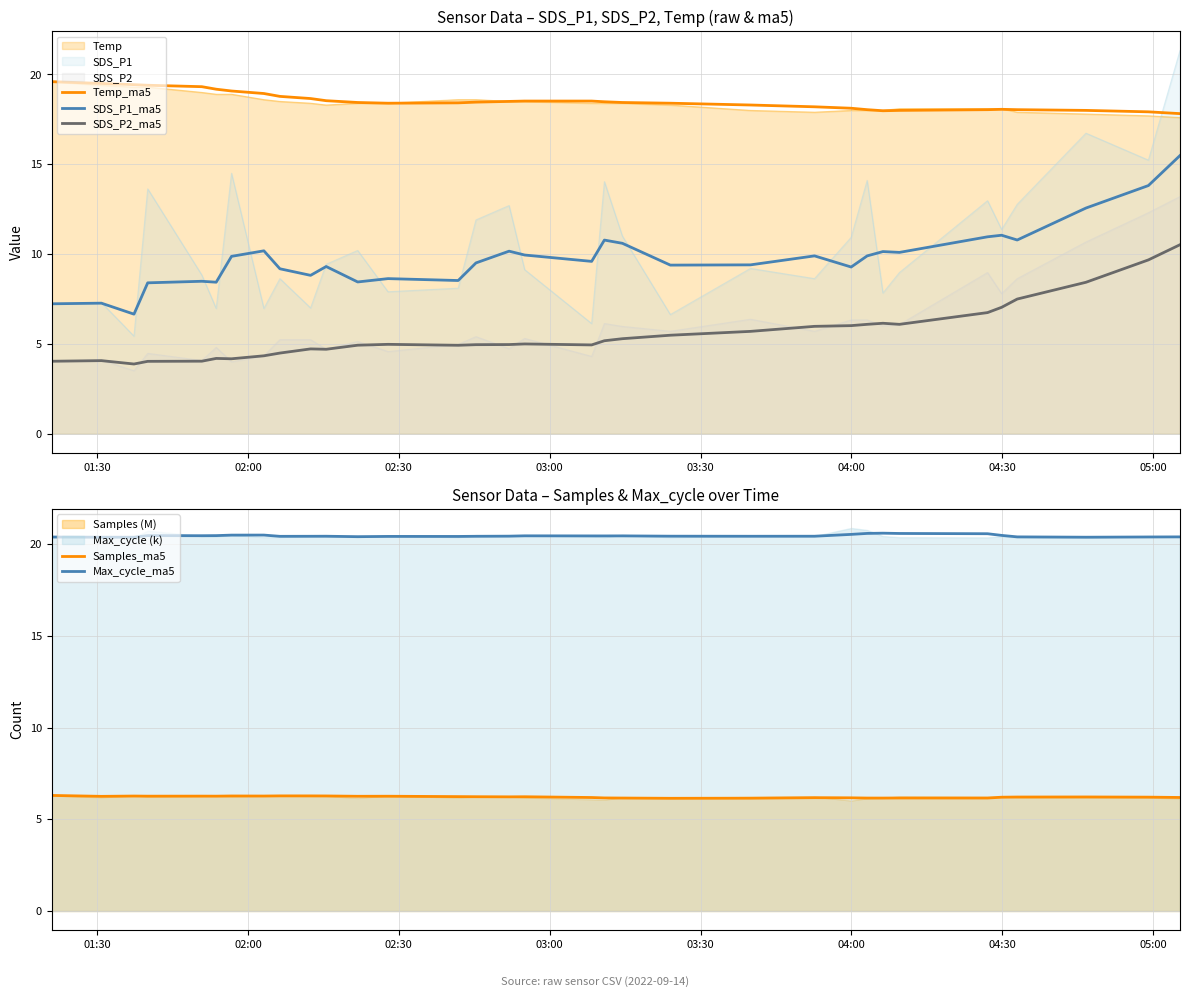

Does the chart have visible grid lines?

Yes